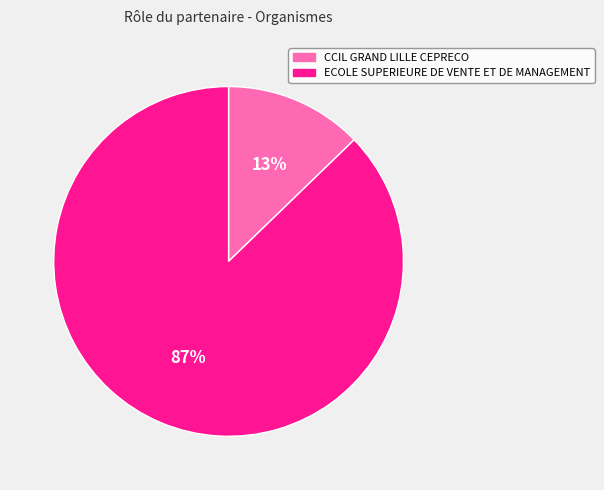

Rank the categories by value from highest to lowest.

ECOLE SUPERIEURE DE VENTE ET DE MANAGEMENT, CCIL GRAND LILLE CEPRECO